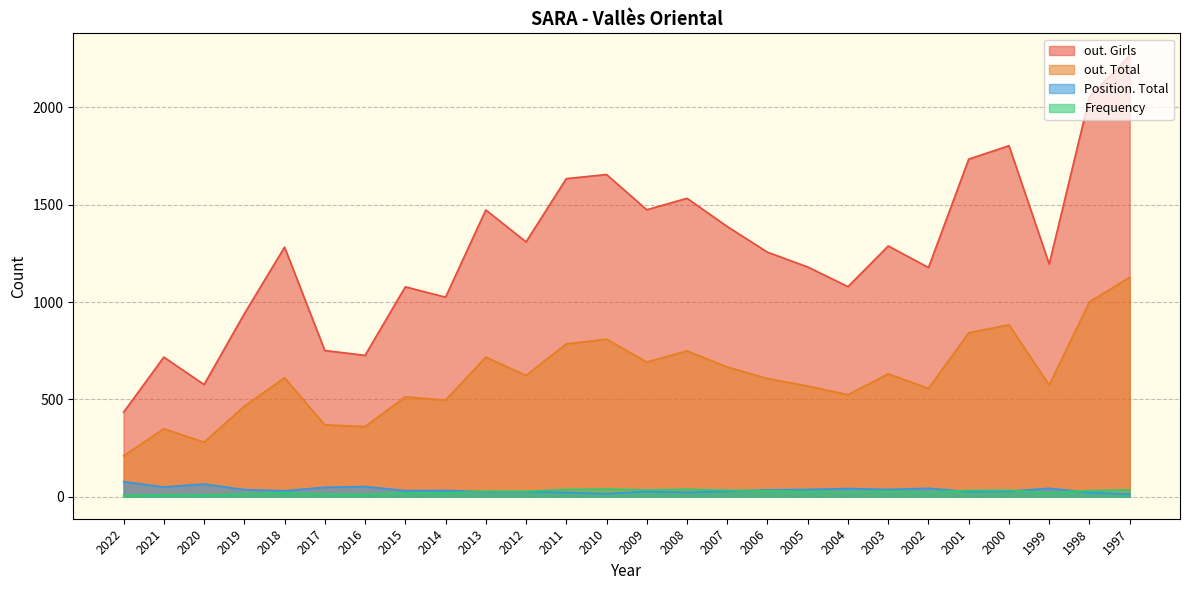

What is the total value across all series at 2006?

1928